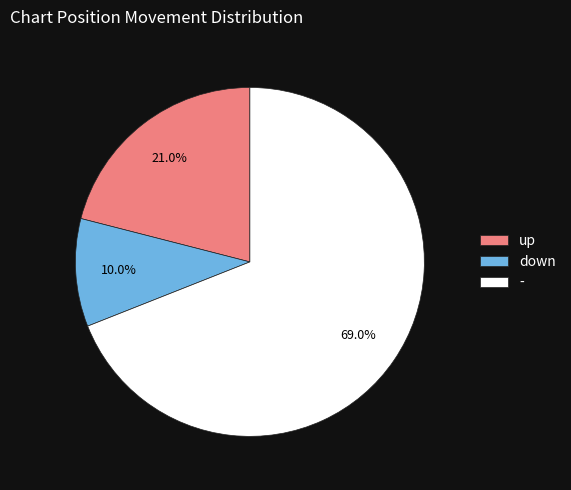

What percentage is the up slice, to the nearest percent?

21%